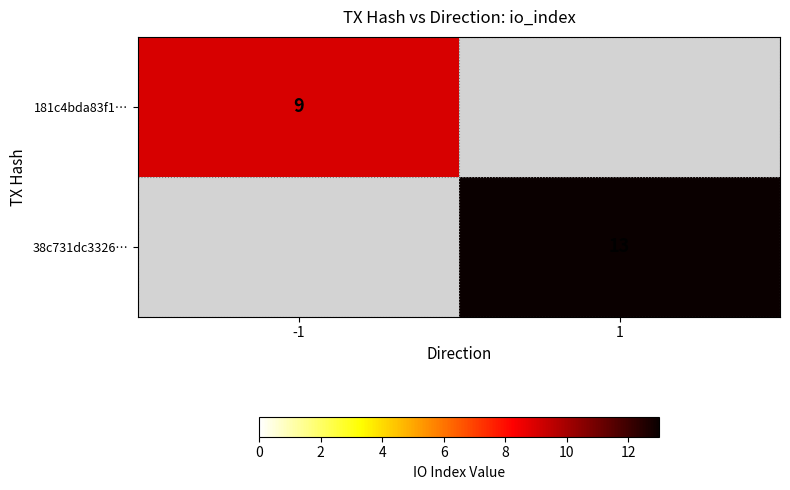

The value of 181c4bda83f1… at -1 is 9. True or false?

True